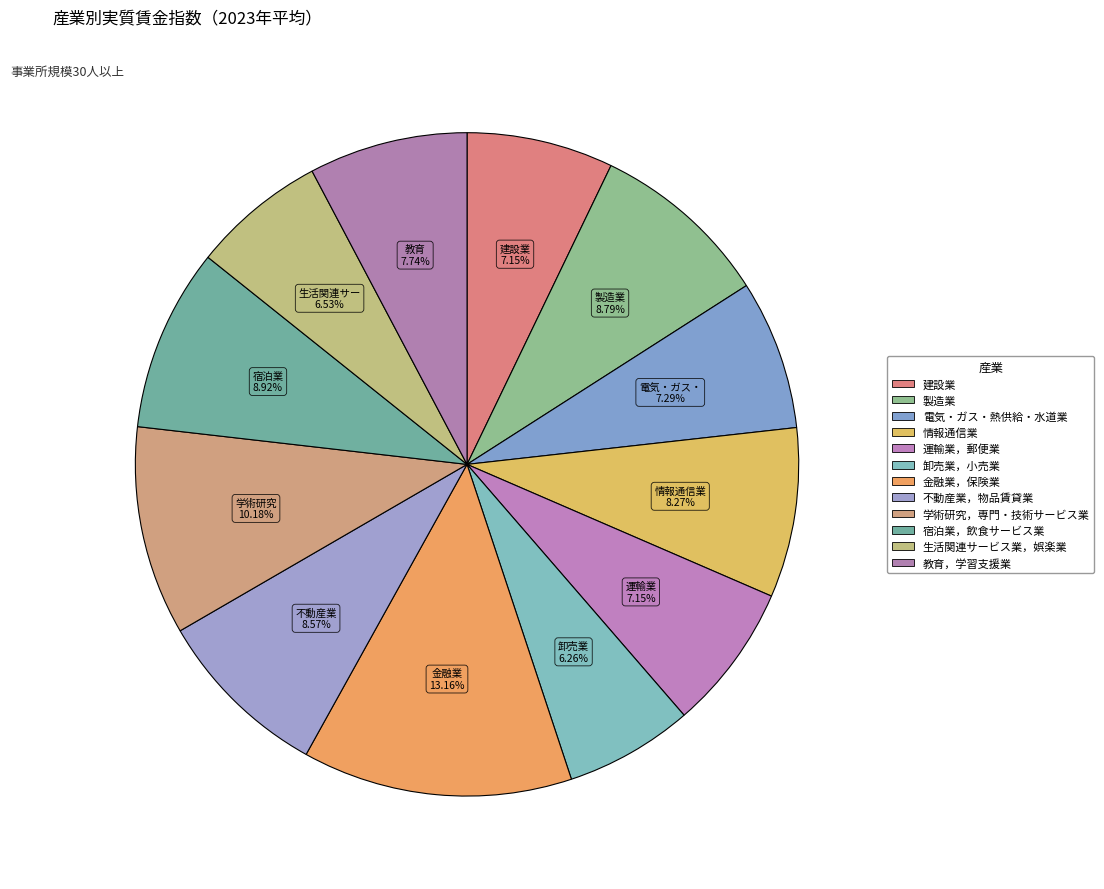

How many segments does this pie chart have?

12